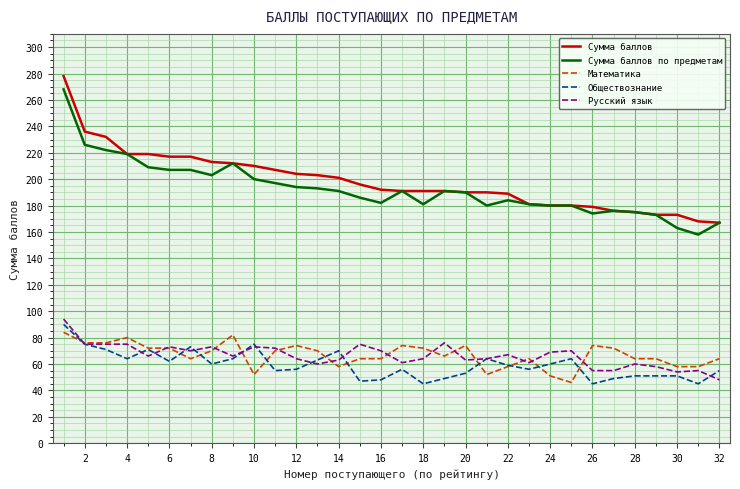

True or false: Обществознание and Сумма баллов intersect in this chart.

False